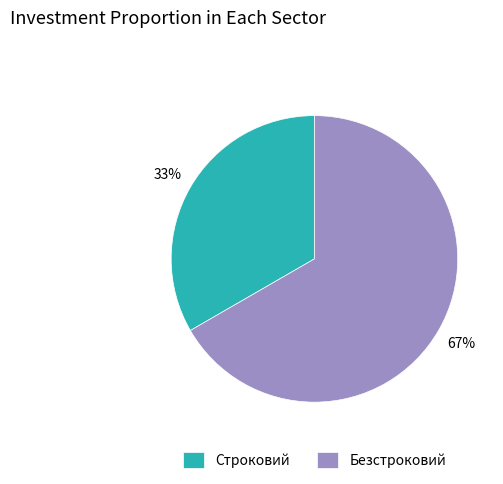

True or false: Безстроковий accounts for 75% of the total.

False